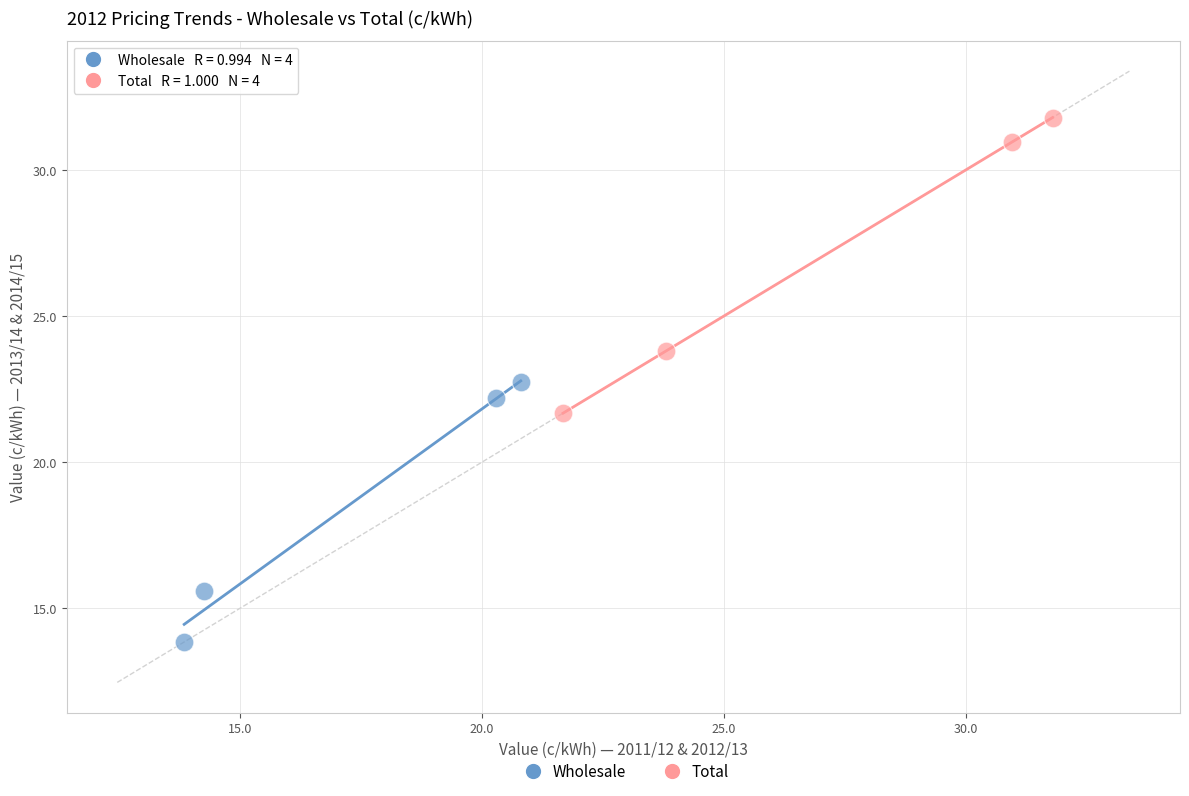

Which series has the largest Y range (max minus min)?

Total